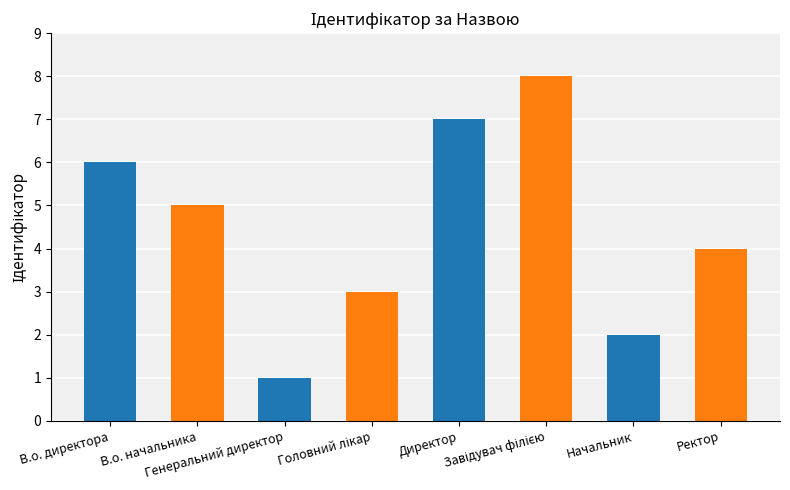

Rank the categories by value from lowest to highest.

Генеральний директор, Начальник, Головний лікар, Ректор, В.о. начальника, В.о. директора, Директор, Завідувач філією